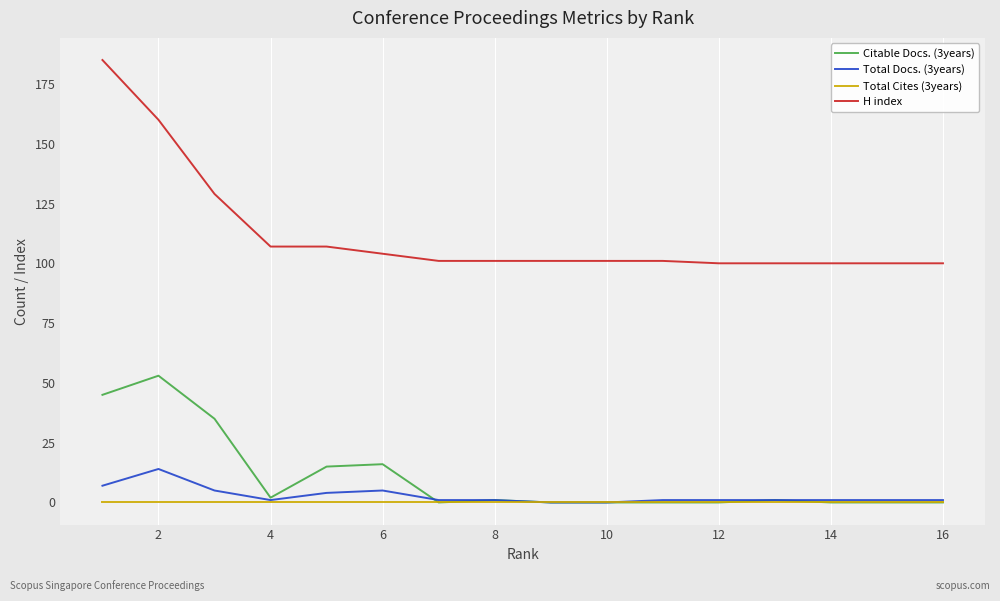

True or false: H index and Total Docs. (3years) intersect in this chart.

False